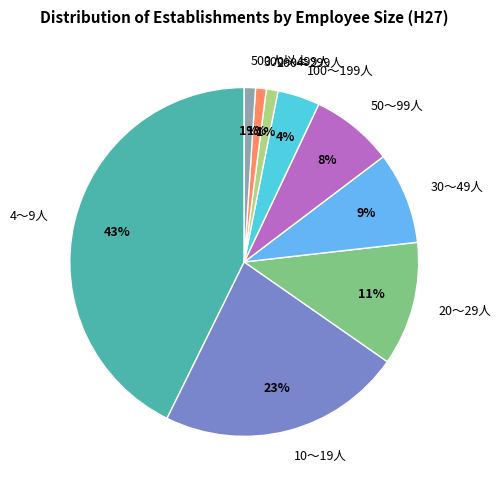

Does 200～299人 represent more than half of the total?

No